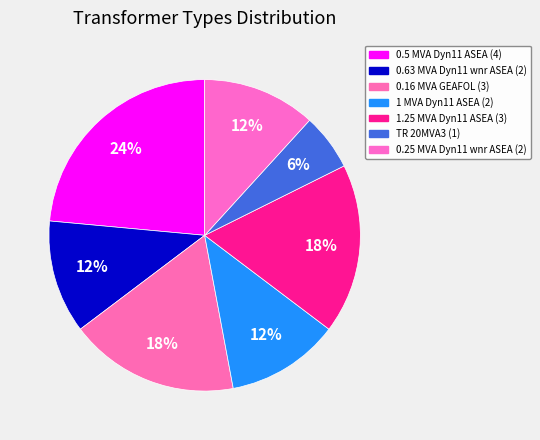

Which category has the smallest portion of the pie?

TR 20MVA3